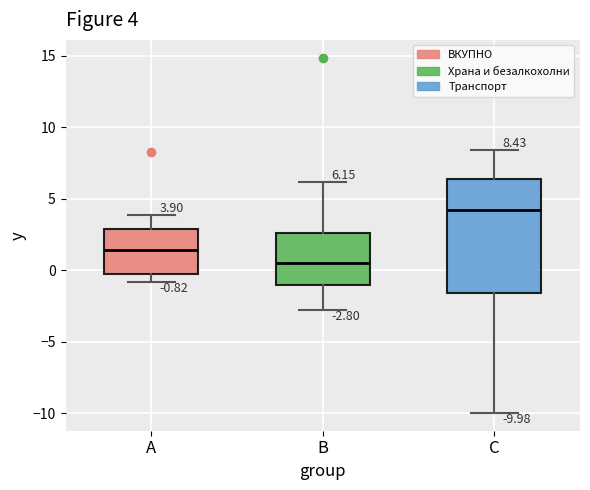

Which box is the tallest, from its lower edge to its upper edge?

C